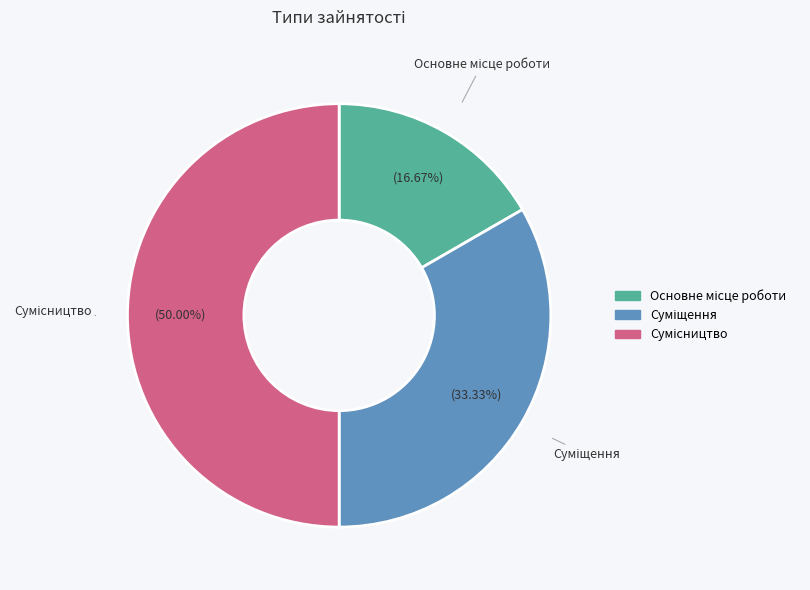

Does Основне місце роботи account for over 50% of the chart?

No